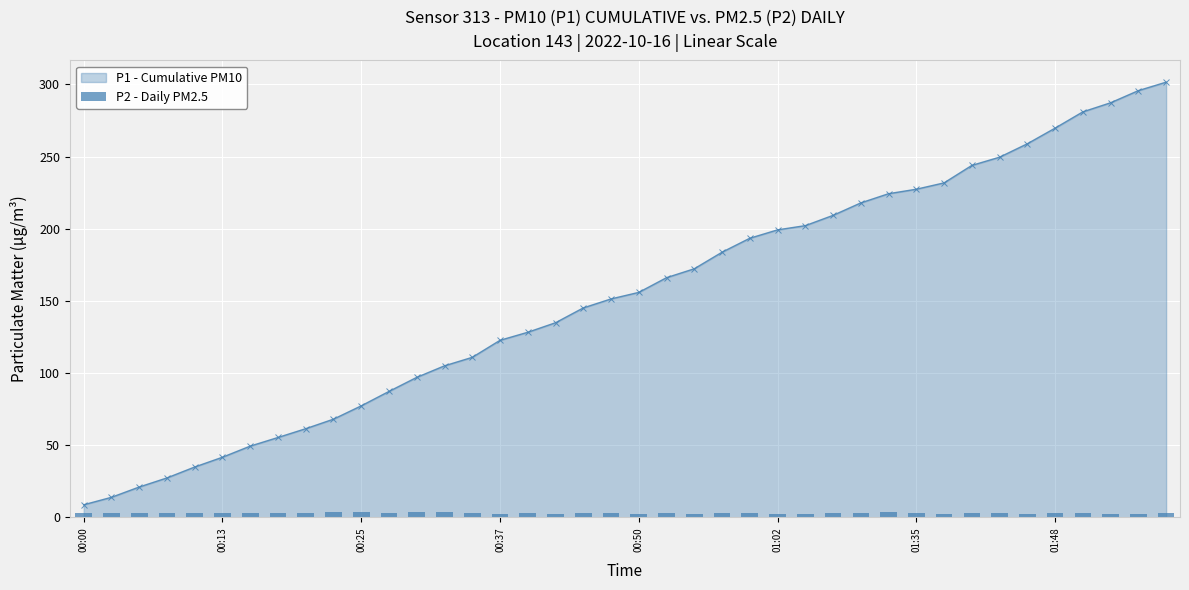

True or false: P1 - Cumulative PM10 has a value of 74.8 at 00:13.

False